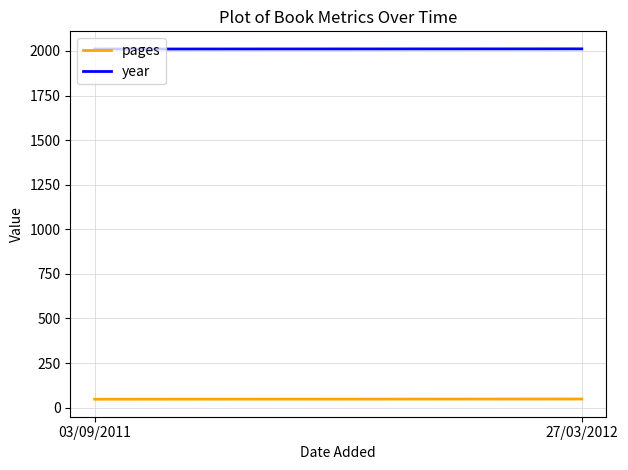

What is the sum of the pages values at 03/09/2011 and 27/03/2012?

95